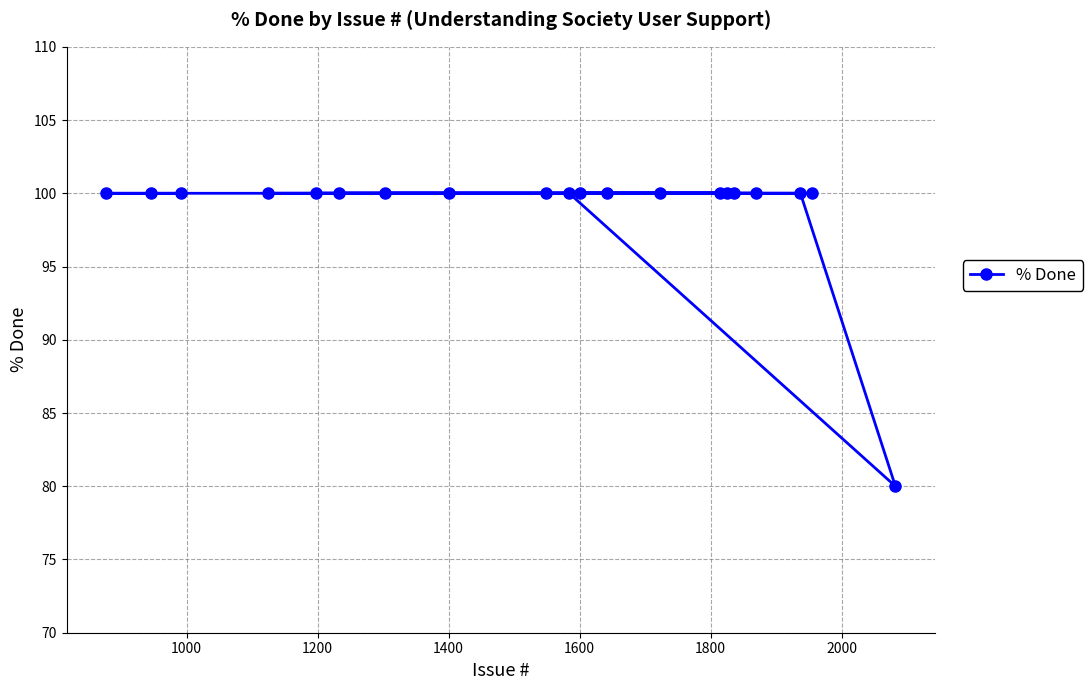

What is the difference between the second highest and minimum values?

20